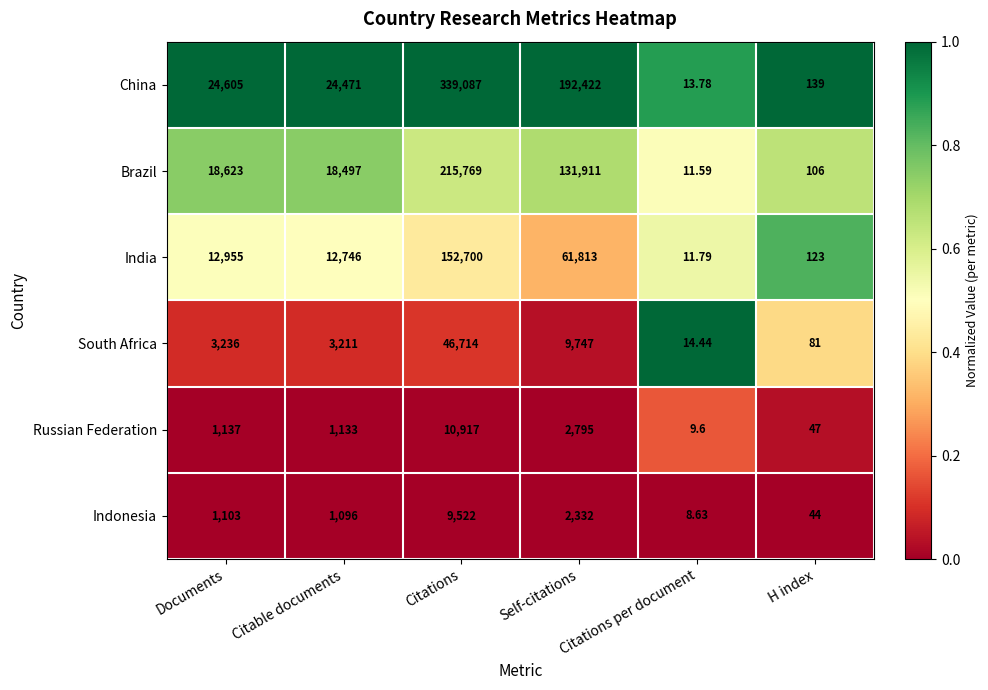

Which label corresponds to the largest value in the chart?

Citations